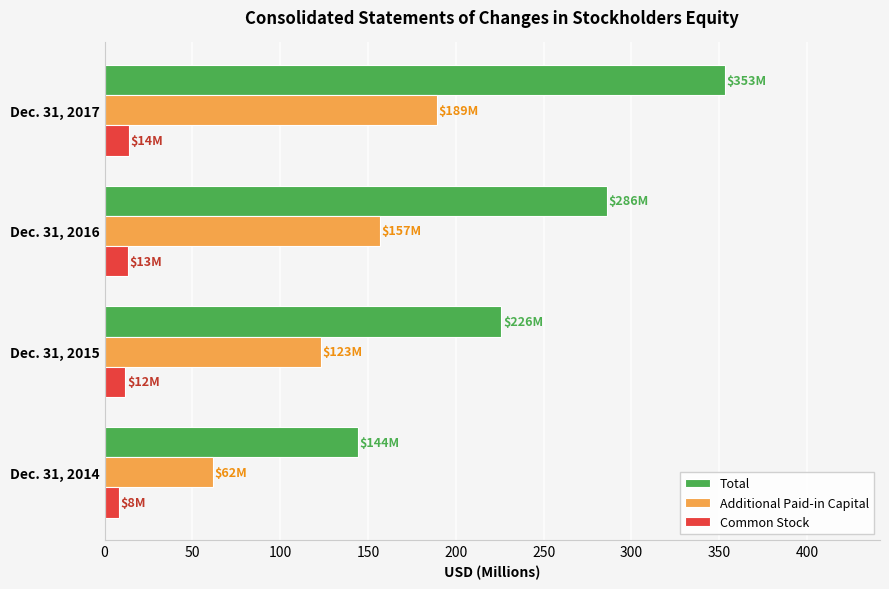

At which category is the sum across all series the highest?

Dec. 31, 2017